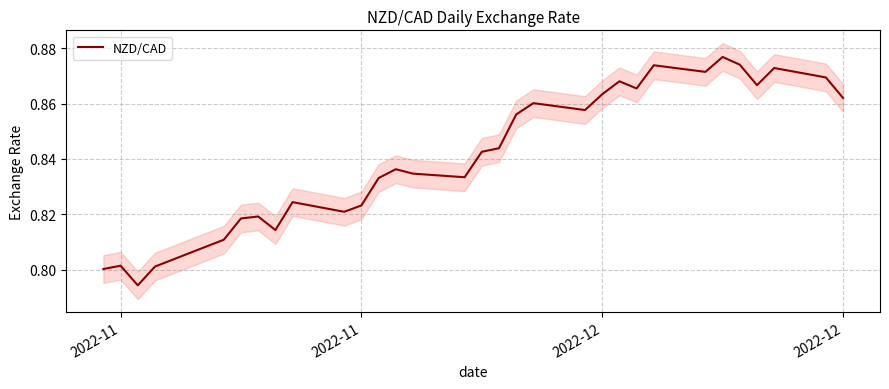

Is it true that the value at 2022-11 is 0.8?

True